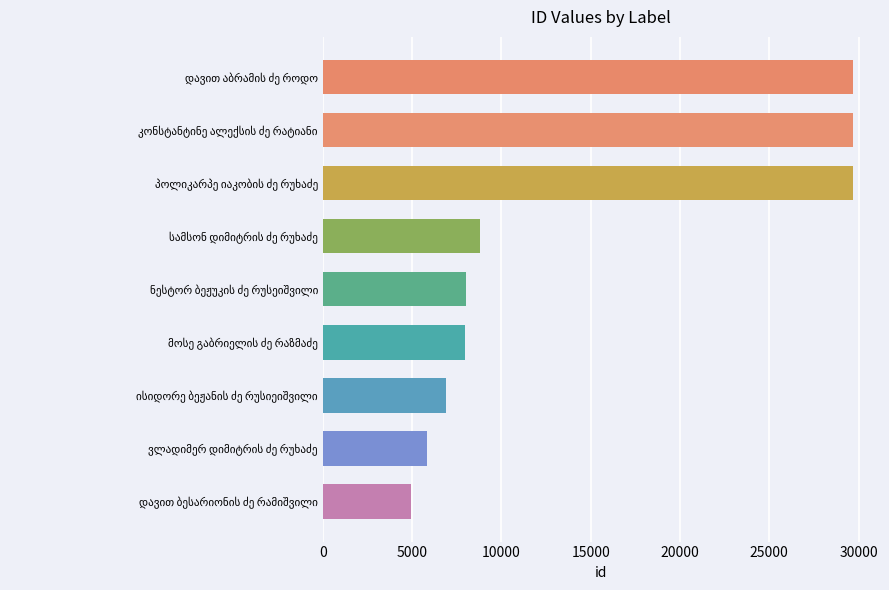

What is the difference between the second highest and second lowest values?

23879